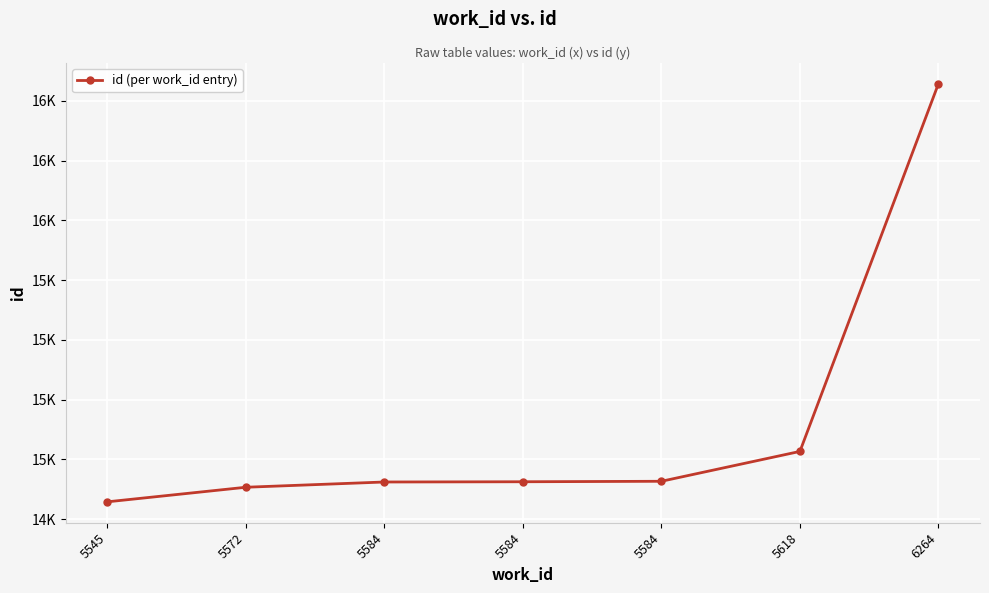

Rank the categories by value from lowest to highest.

5545, 5572, 5584, 5584, 5584, 5618, 6264